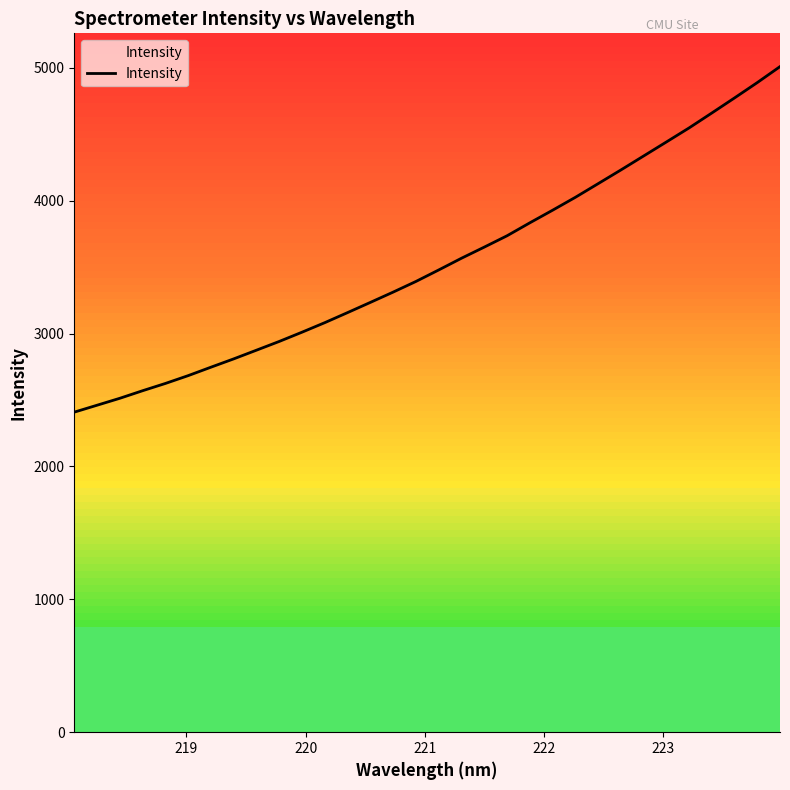

How many lines are shown in the chart?

1